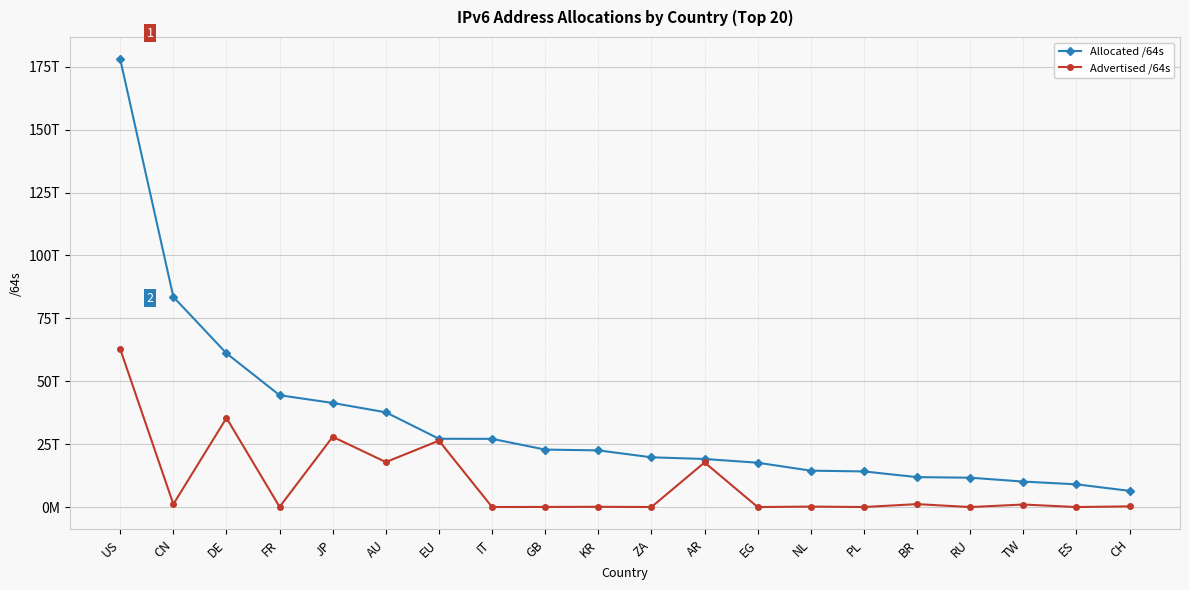

What is the value of the Allocated /64s point at the 16th from the left?

11901955932160